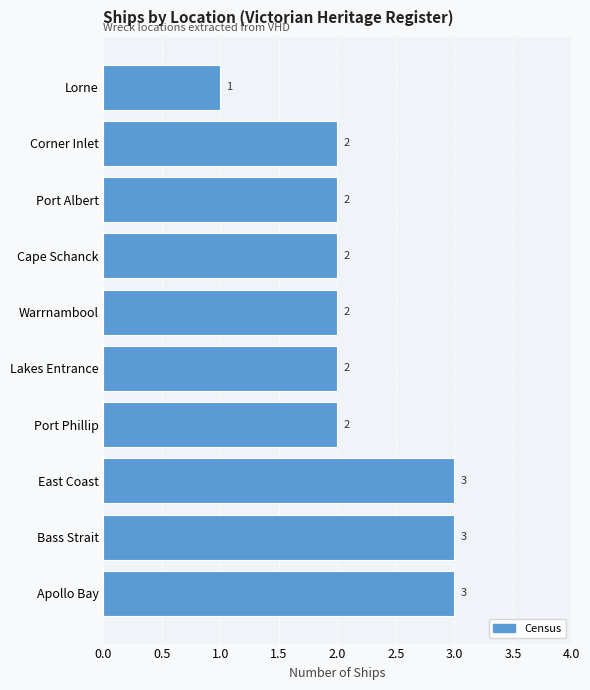

What is the sum of all values?

22